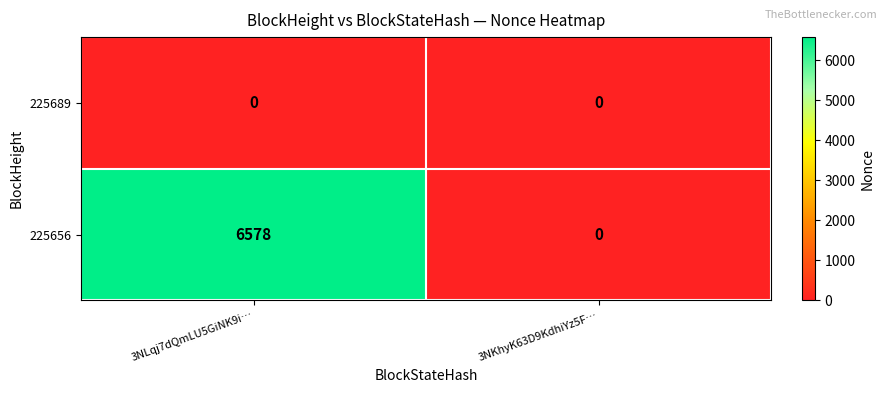

Which series has the largest range (max minus min)?

225656